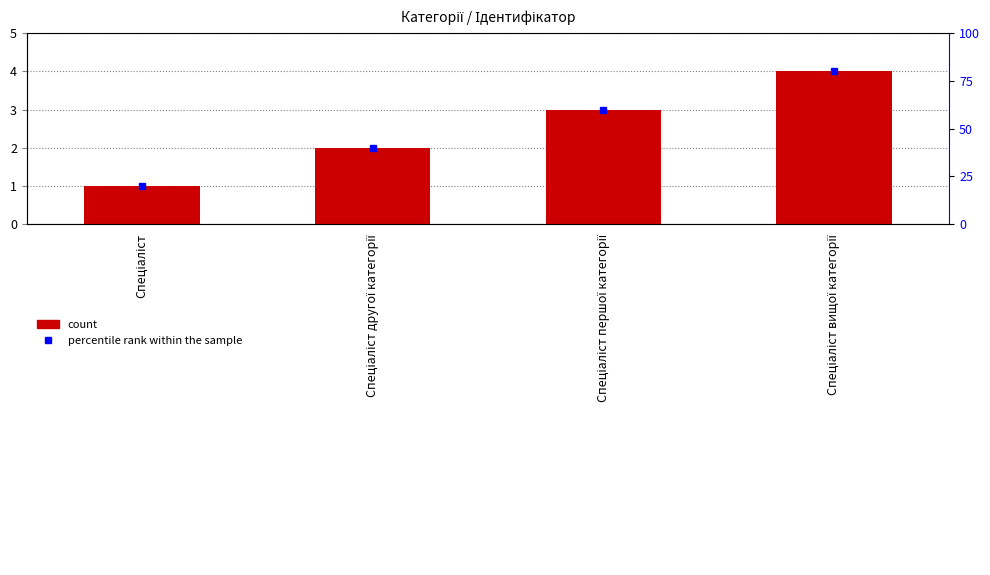

Rank the categories by value from highest to lowest.

Спеціаліст вищої категорії, Спеціаліст першої категорії, Спеціаліст другої категорії, Спеціаліст